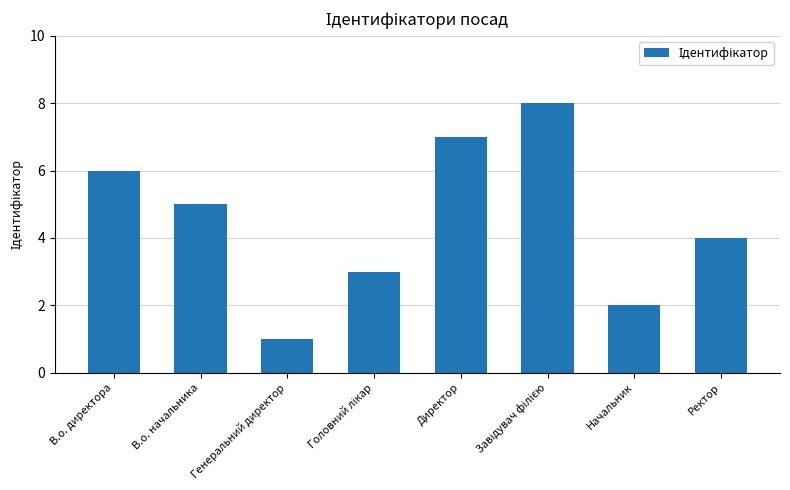

Reading left to right, list all the values displayed in this chart.

6	5	1	3	7	8	2	4